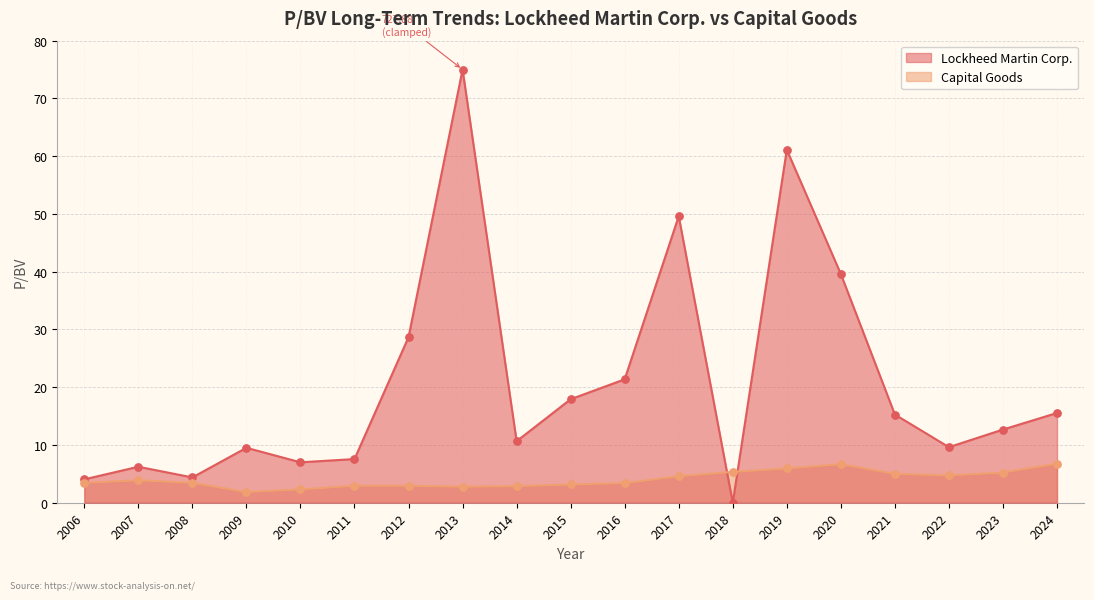

What is the spread (max minus min) of values at 2024?

8.8